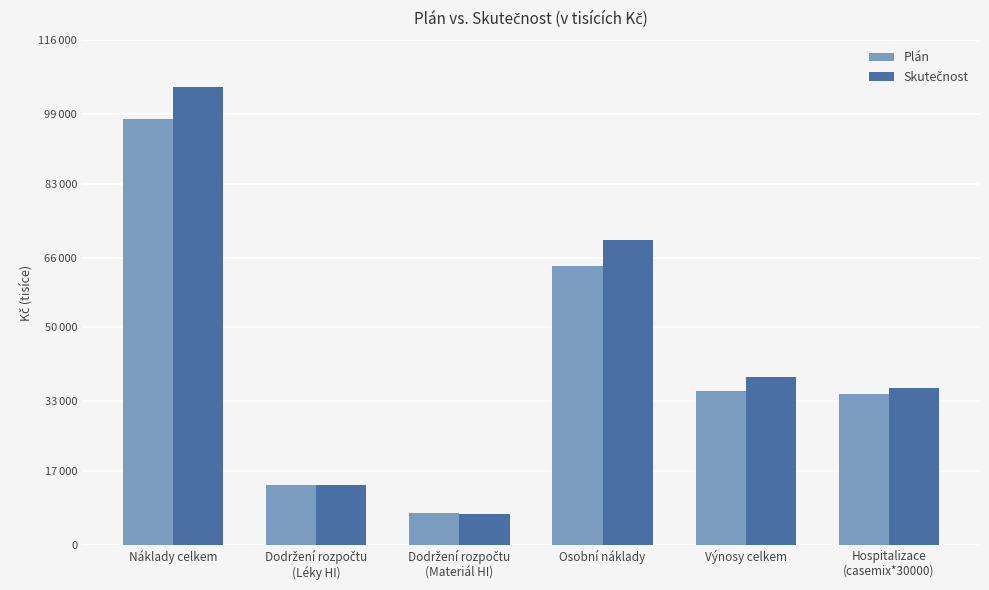

At which category does the chart reach its peak across all series?

Náklady celkem